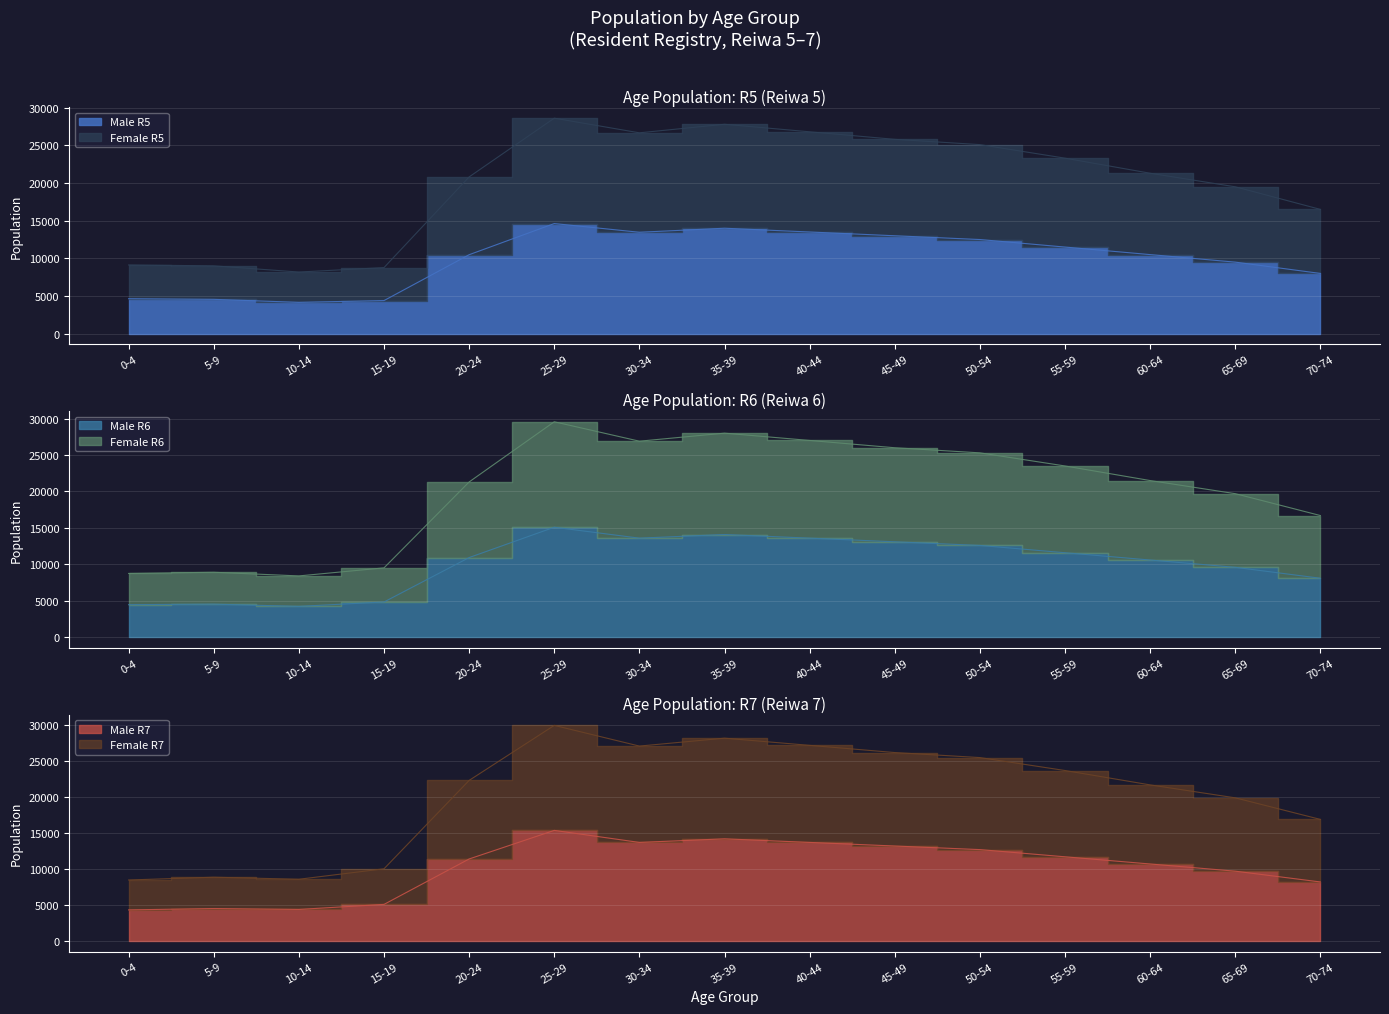

True or false: Male R5 and Female R5 intersect in this chart.

False